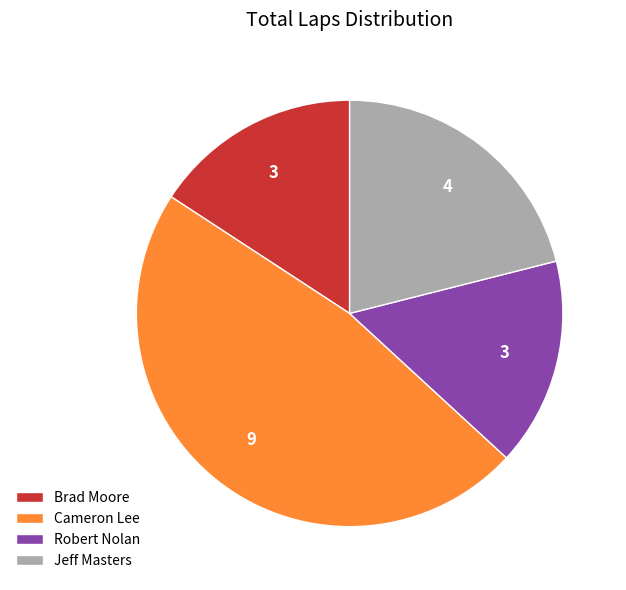

Is it true that Cameron Lee is 57% of the pie?

False